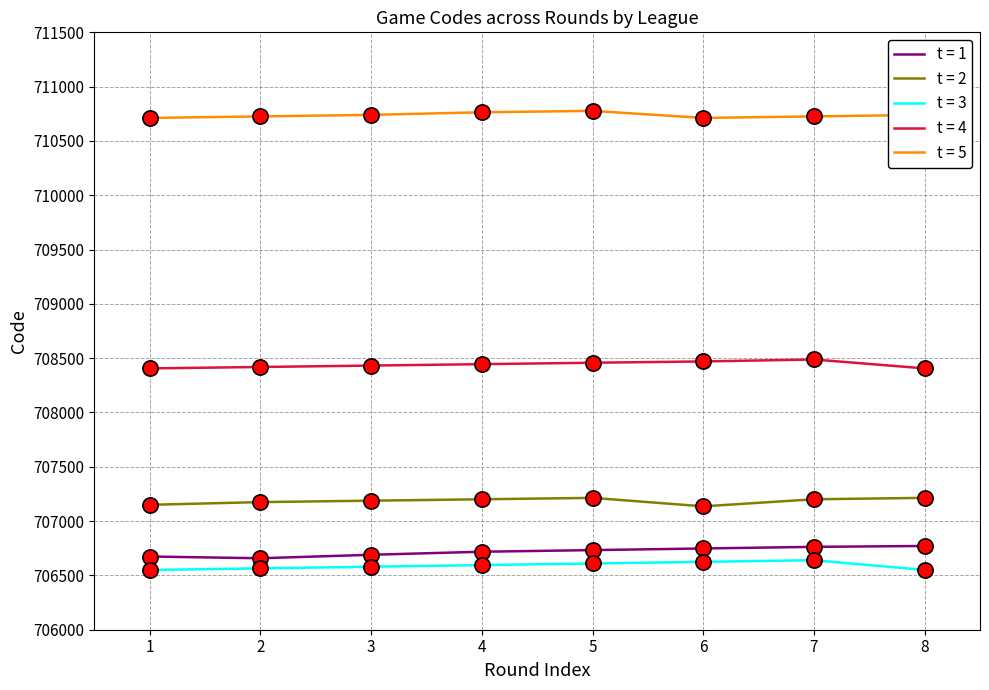

What is the difference between the highest and lowest values at 2?

4161